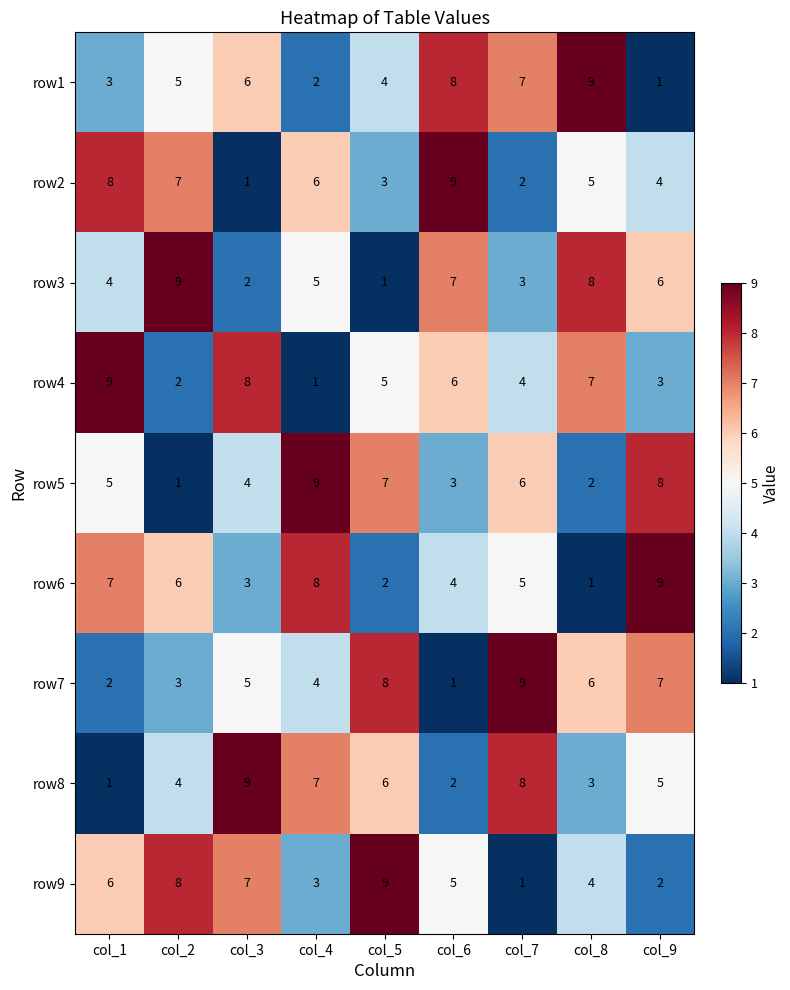

Count the row8 values in the range 3 to 7.

5